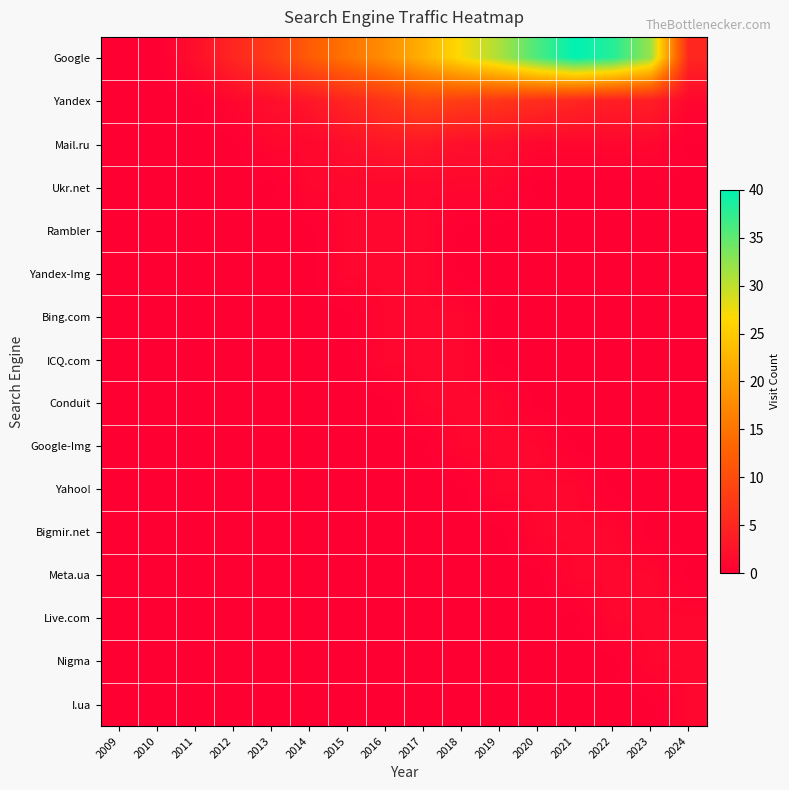

At how many categories does at least one series exceed 33?

3